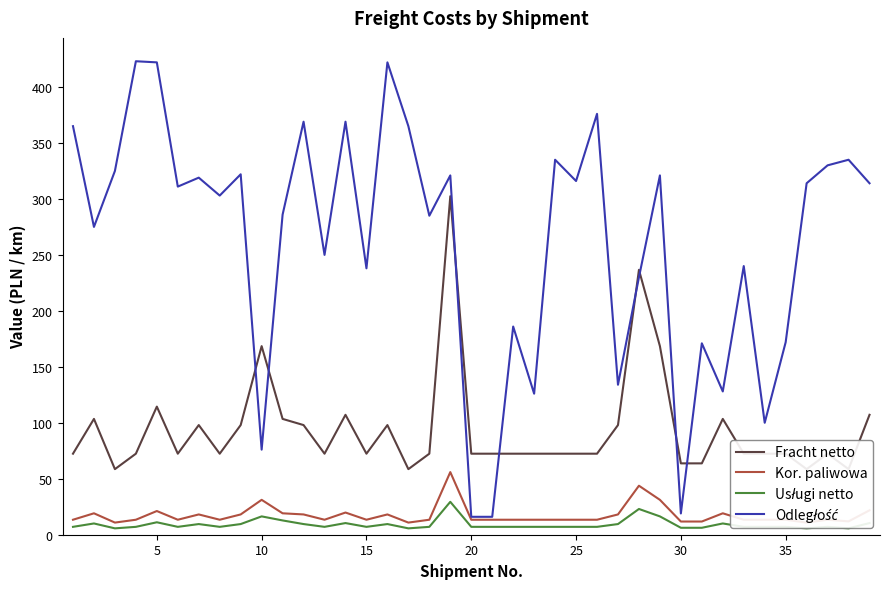

Reading left to right, list all the values displayed in this chart.

Fracht netto: 72.4	103.5	58.6	72.4	114.5	72.4	98.0	72.4	98.0	168.5	103.5	98.0	72.4	107.1	72.4	98.0	58.6	72.4	302.4	72.4	72.4	72.4	72.4	72.4	72.4	72.4	98.0	236.7	168.5	63.8	63.8	103.5	72.4	72.4	72.4	58.6	72.4	58.6	107.1
Kor. paliwowa: 13.4	19.1	10.8	13.4	21.2	13.4	18.1	13.4	18.1	31.2	19.1	18.1	13.4	19.8	13.4	18.1	10.8	13.4	56.0	13.4	13.4	13.4	13.4	13.4	13.4	13.4	18.1	43.8	31.2	11.8	11.8	19.1	13.4	13.4	13.4	10.8	13.4	11.9	21.8
Usługi netto: 7.0	10.1	5.7	7.0	11.1	7.0	9.5	7.0	9.5	16.4	12.8	9.5	7.0	10.4	7.0	9.5	5.7	7.0	29.4	7.0	7.0	7.0	7.0	7.0	7.0	7.0	9.5	23.0	16.4	6.2	6.2	10.1	7.0	7.0	7.0	5.7	7.0	5.7	10.4
Odległość: 365.0	275.0	325.0	423.0	422.0	311.0	319.0	303.0	322.0	76.0	286.0	369.0	250.0	369.0	238.0	422.0	365.0	285.0	321.0	16.0	16.0	186.0	126.0	335.0	316.0	376.0	134.0	230.0	321.0	19.0	171.0	128.0	240.0	100.0	172.0	314.0	330.0	335.0	314.0